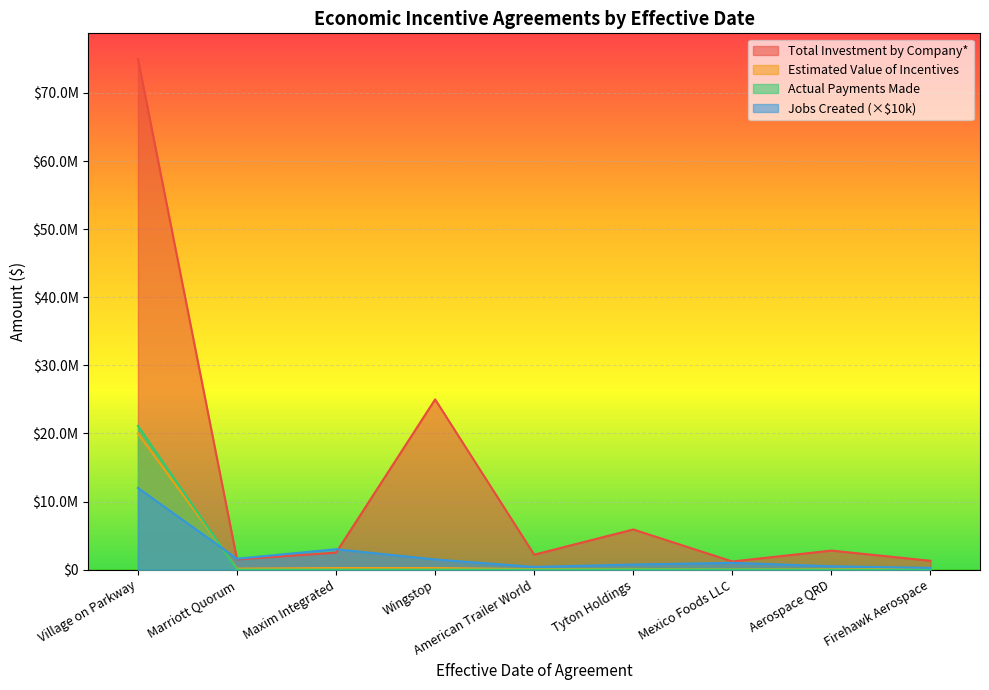

What is the difference between the second highest and minimum values in the Actual Payments Made series?

33333.3